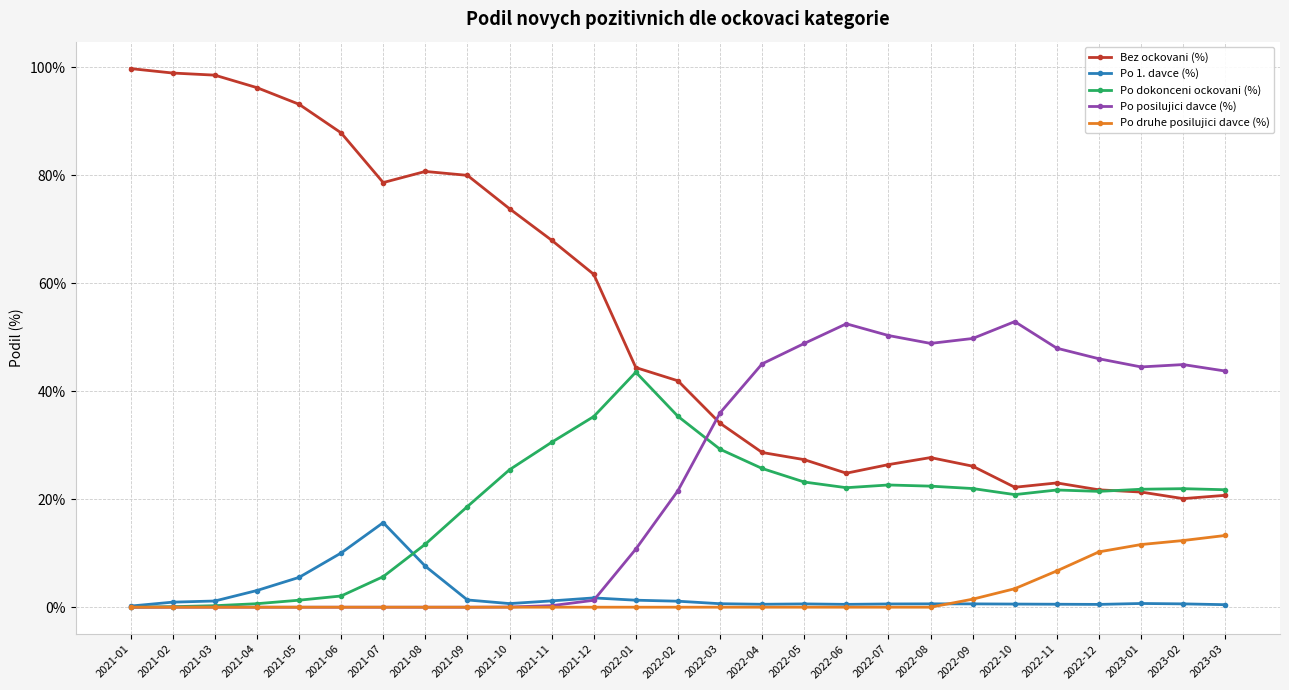

What is the label of the 8th point from the left?

2021-08